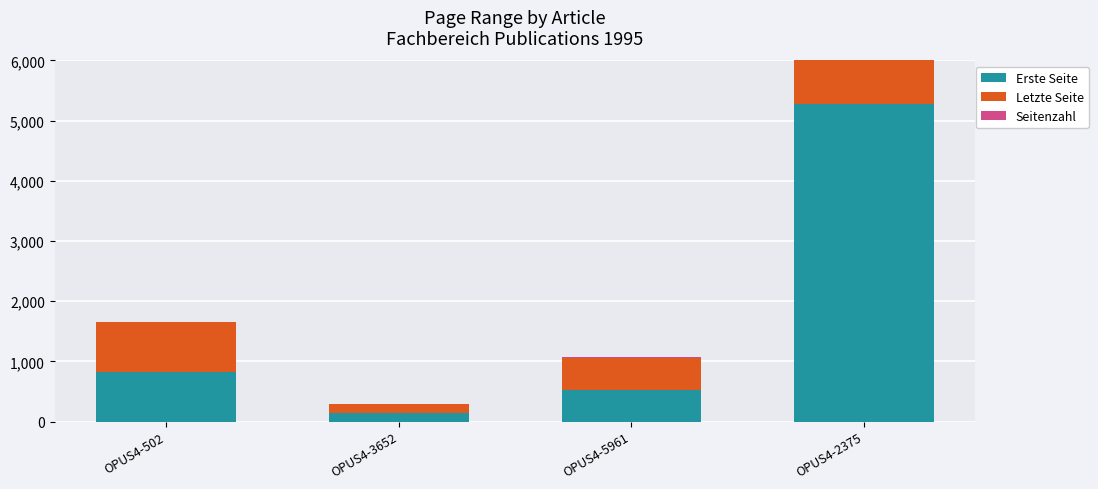

At OPUS4-3652, list the series in order from largest to smallest.

Letzte Seite, Erste Seite, Seitenzahl